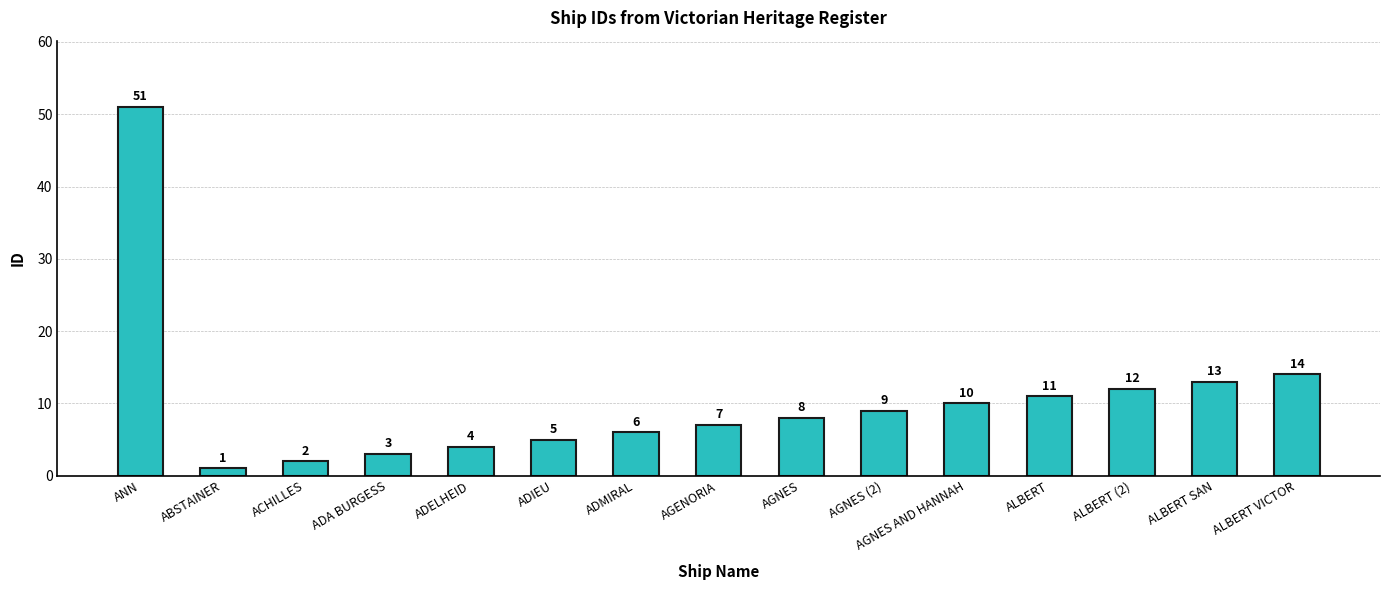

Rank the categories by value from lowest to highest.

ABSTAINER, ACHILLES, ADA BURGESS, ADELHEID, ADIEU, ADMIRAL, AGENORIA, AGNES, AGNES (2), AGNES AND HANNAH, ALBERT, ALBERT (2), ALBERT SAN, ALBERT VICTOR, ANN